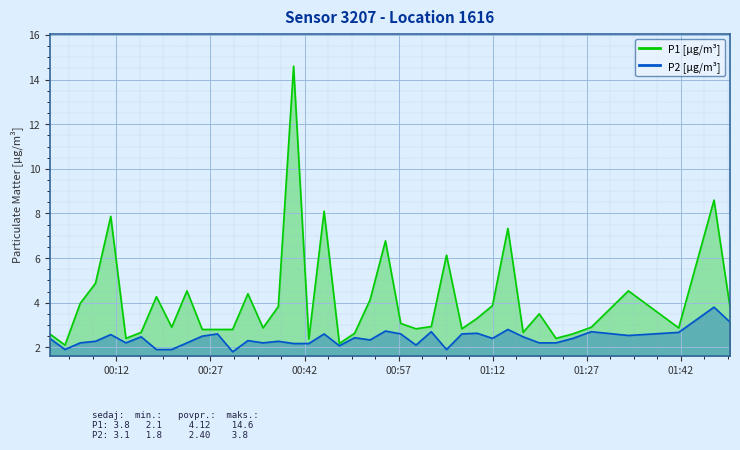

List the series in order of their peak value, highest first.

P1, P2